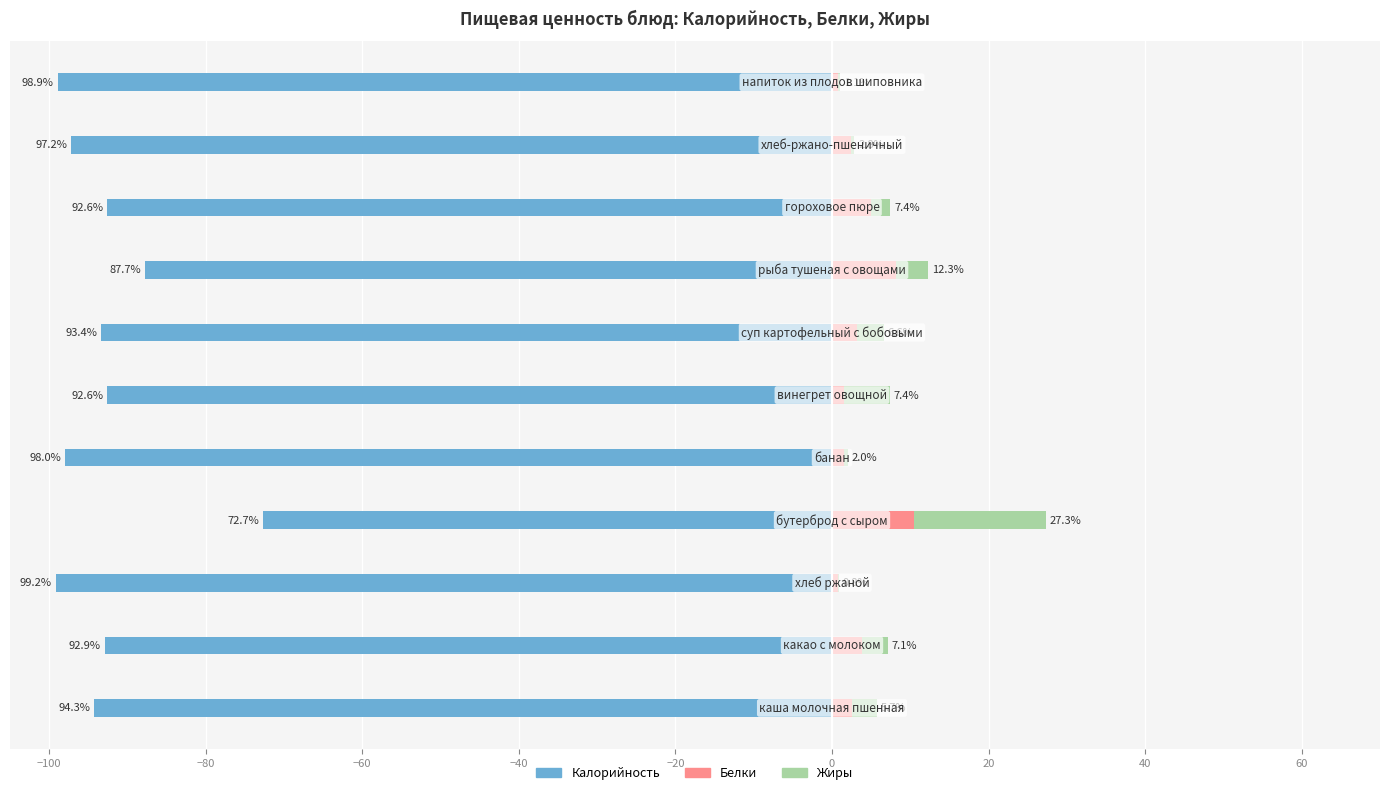

What is the minimum value for Жиры?

0.1